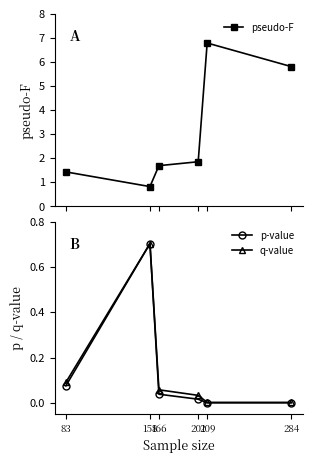

True or false: pseudo-F has a value of 1.9 at 201.

True